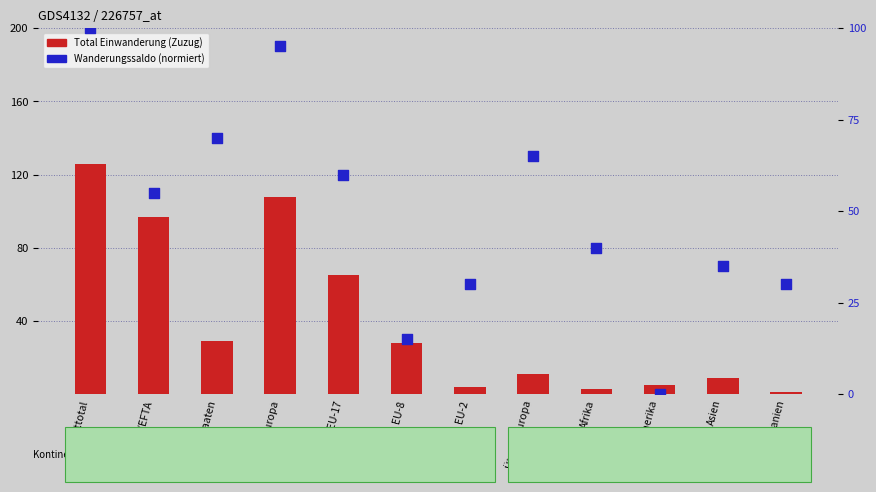

Which series contains the lowest Y value?

Wanderungssaldo (norm.)